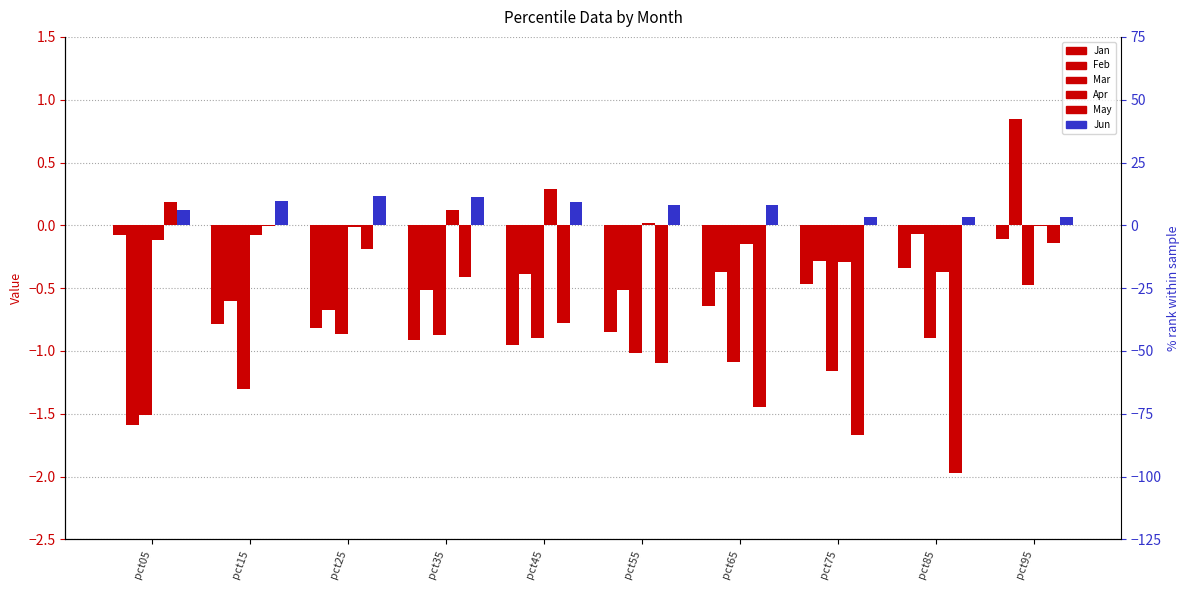

What is the total value across all series at pct55?

-3.3